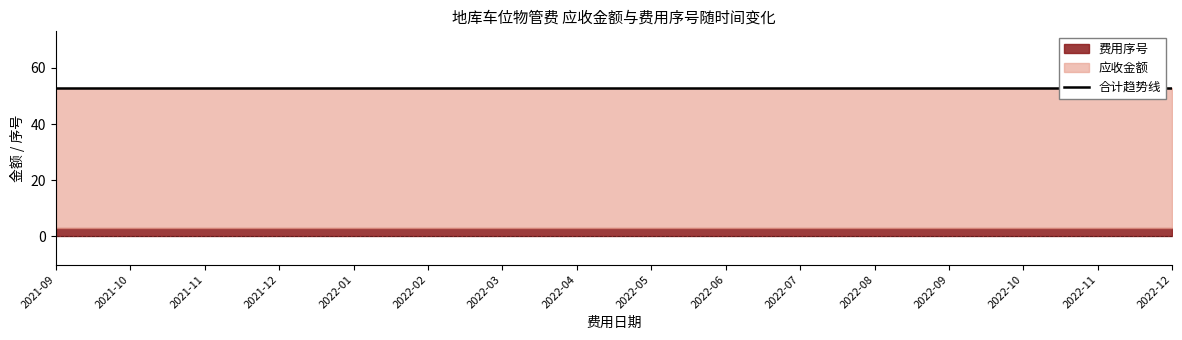

Reading right to left, what are all the values shown in this chart?

费用序号: 2022-12=3	2022-11=3	2022-10=3	2022-09=3	2022-08=3	2022-07=3	2022-06=3	2022-05=3	2022-04=3	2022-03=3	2022-02=3	2022-01=3	2021-12=3	2021-11=3	2021-10=3	2021-09=3
应收金额: 2022-12=50	2022-11=50	2022-10=50	2022-09=50	2022-08=50	2022-07=50	2022-06=50	2022-05=50	2022-04=50	2022-03=50	2022-02=50	2022-01=50	2021-12=50	2021-11=50	2021-10=50	2021-09=50